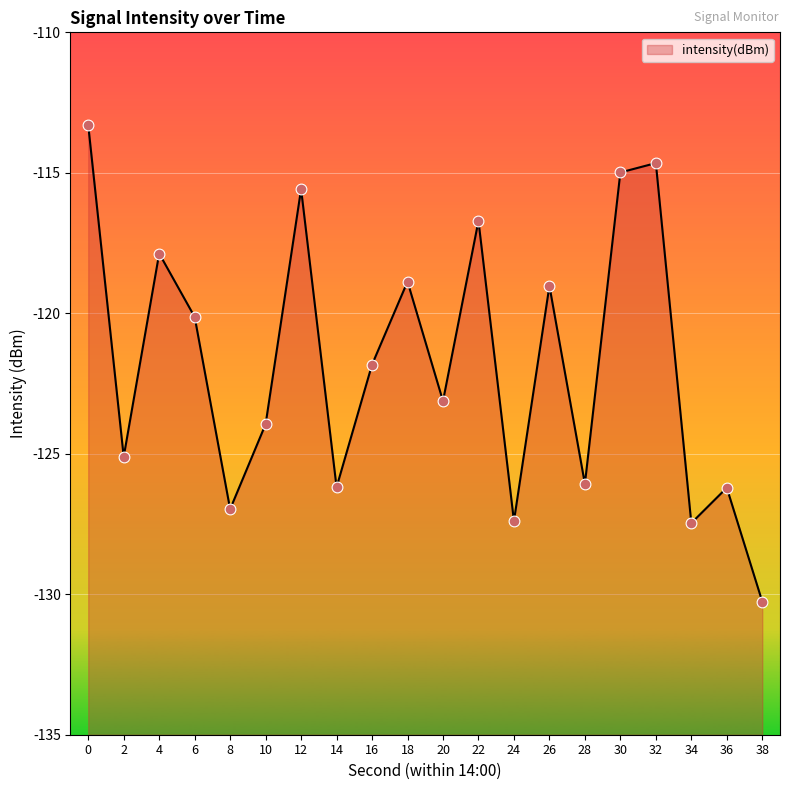

What is the change in value from 0 to 8?

-13.7